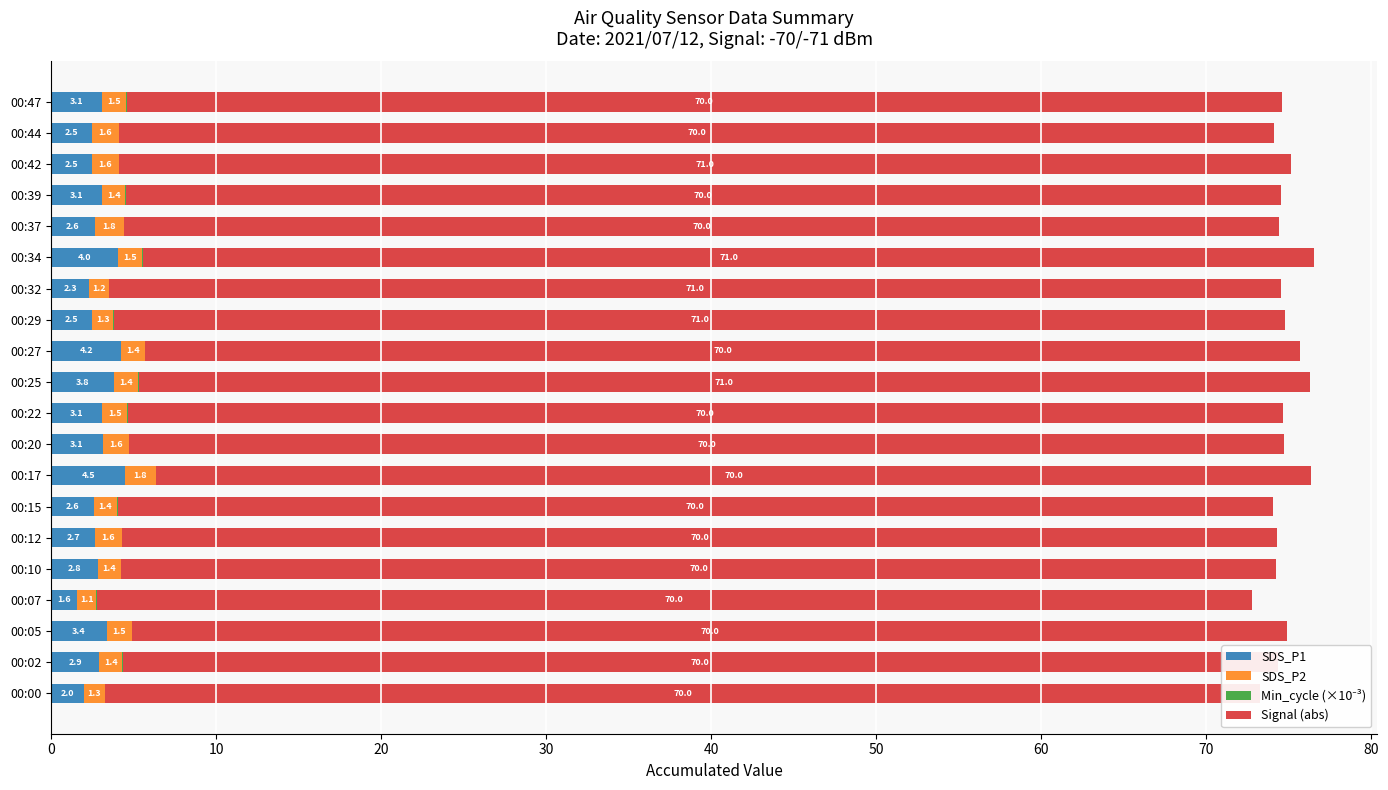

What is the value of the SDS_P2 bar at the 16th from the left?

1.8